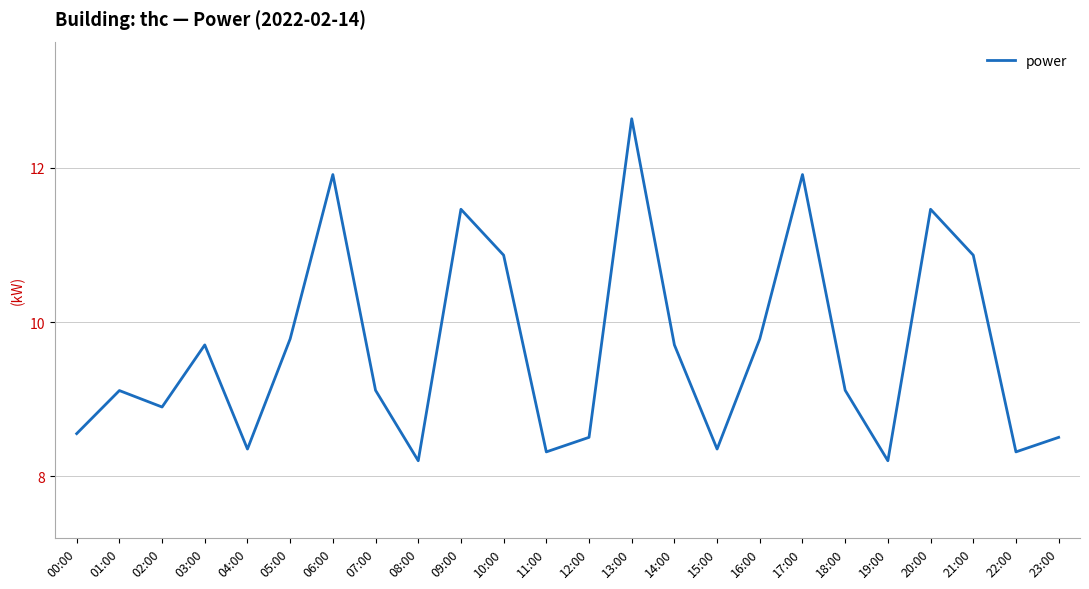

Count the number of values greater than 9.

14